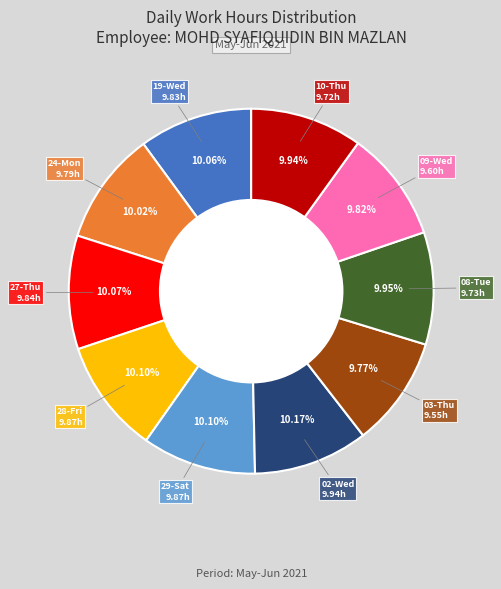

Does any single category account for the majority?

No